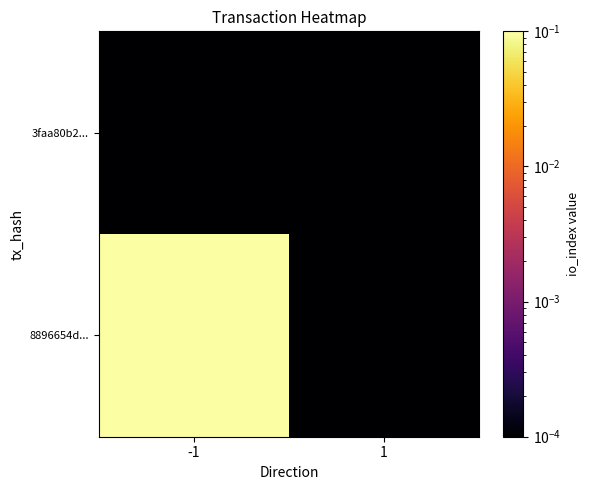

At how many categories does at least one series exceed 0?

2